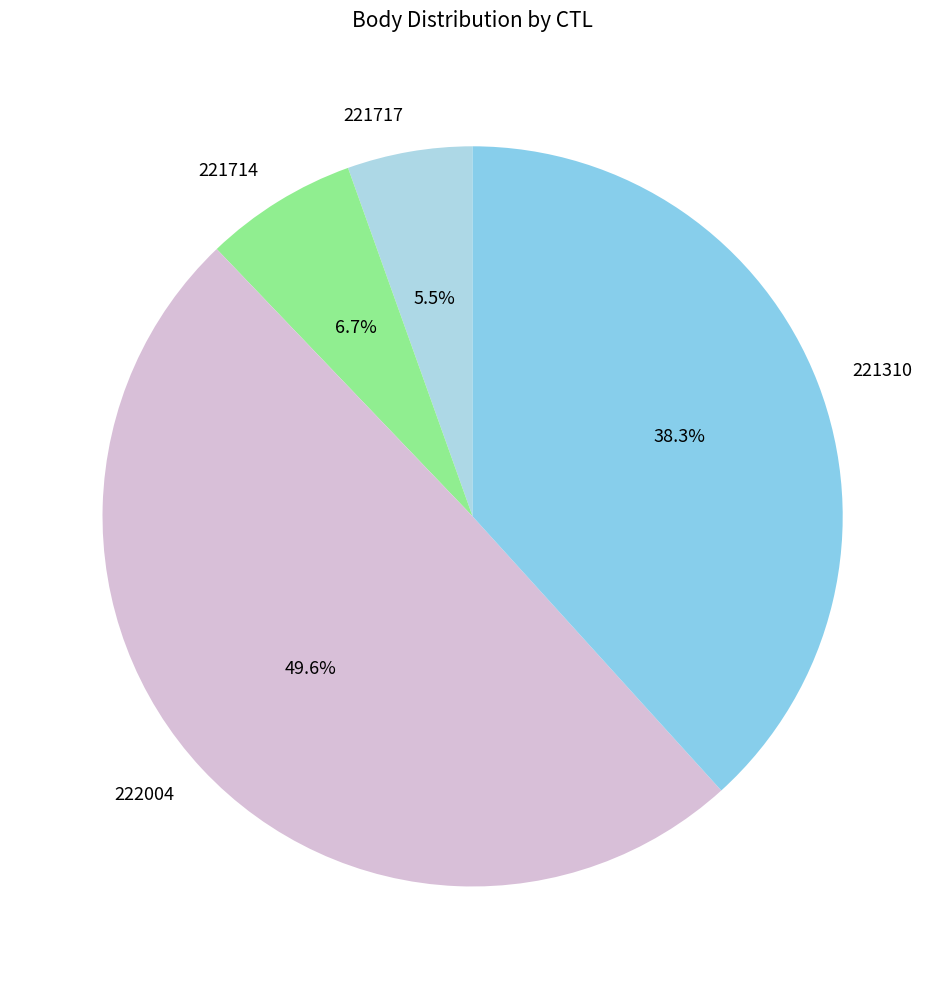

Between 222004 and 221717, which is larger?

222004